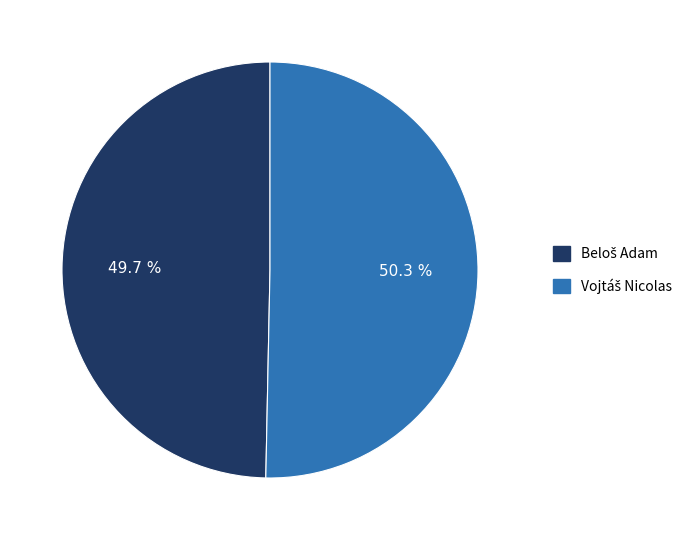

How many segments does this pie chart have?

2